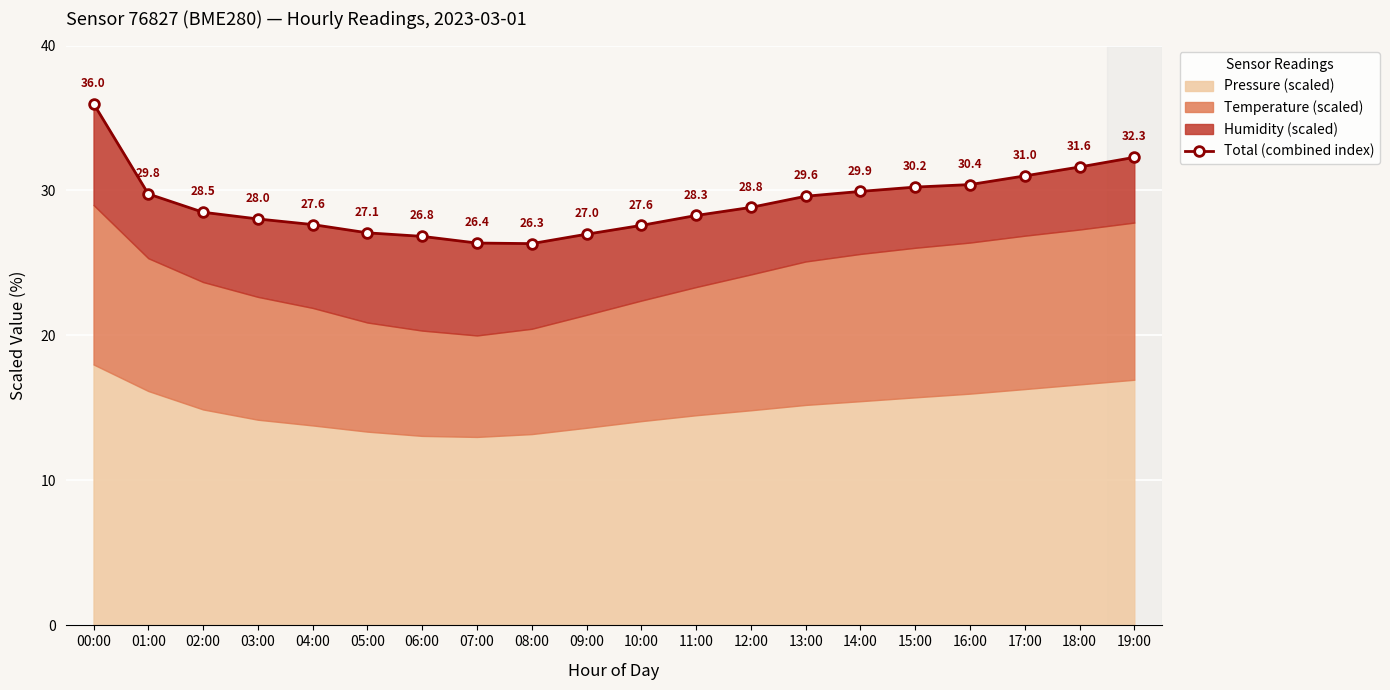

How many categories are shown in the chart?

20